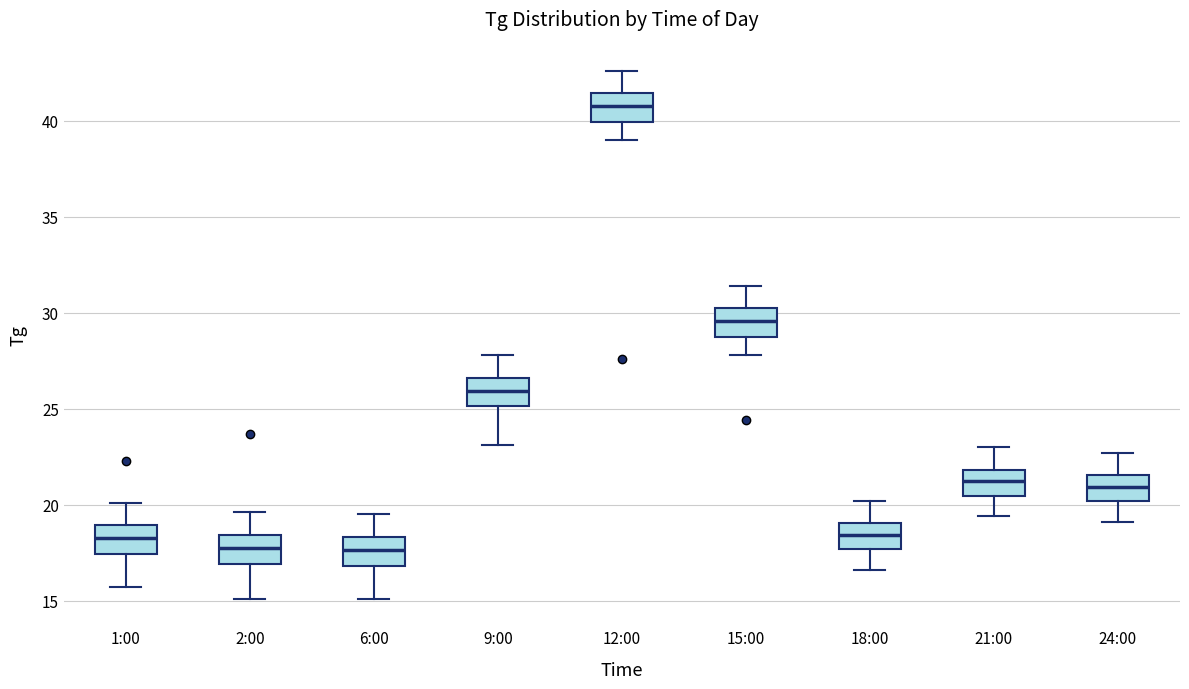

Which box has the highest median line?

12:00